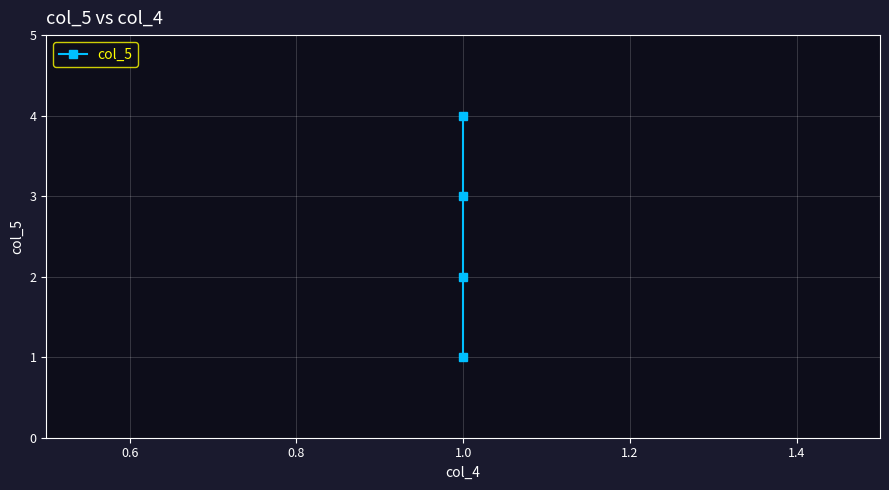

What is the smallest value displayed?

1